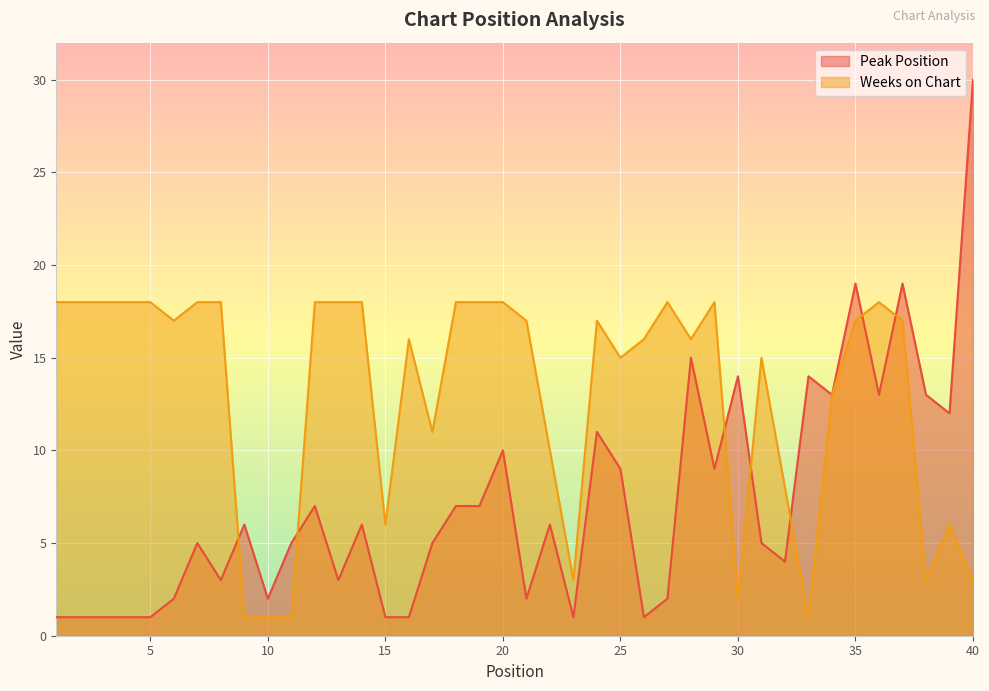

At which label does Peak Position reach its minimum?

1